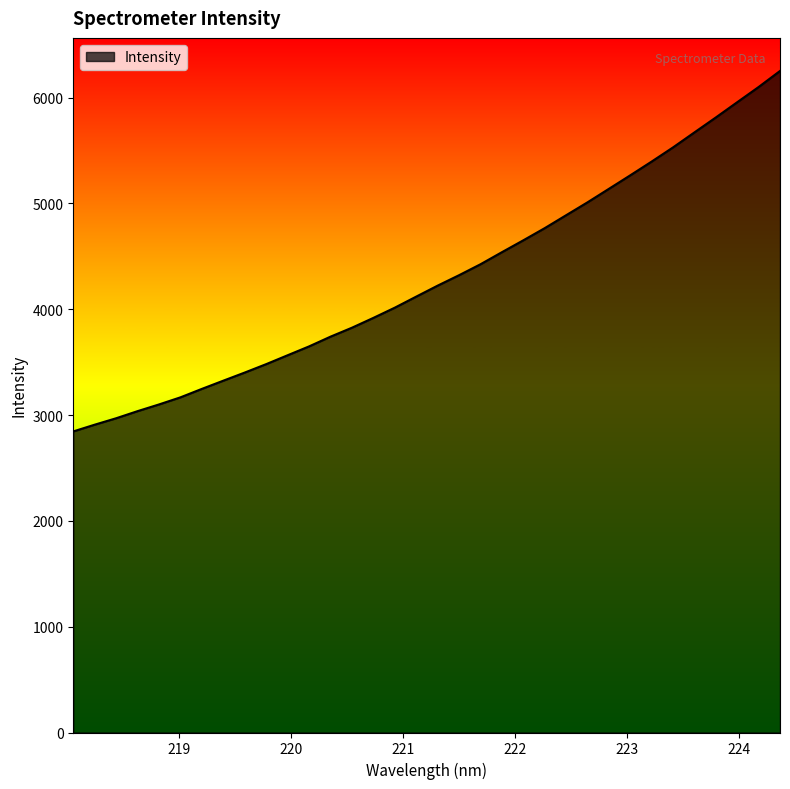

What is the difference between the maximum and minimum values?

3406.4